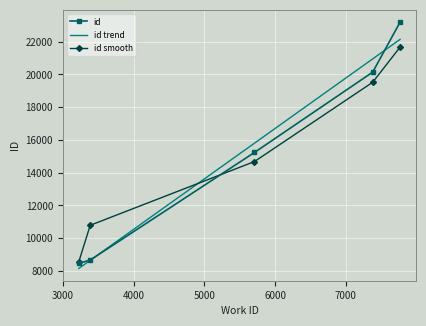

Reading left to right, what are all the values shown in this chart?

3224=8468	3385=8666	5709=15237	7382=20143	7769=23192